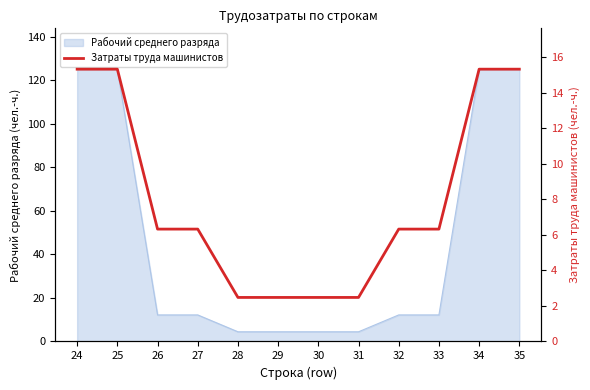

How many data points are above 6?

8